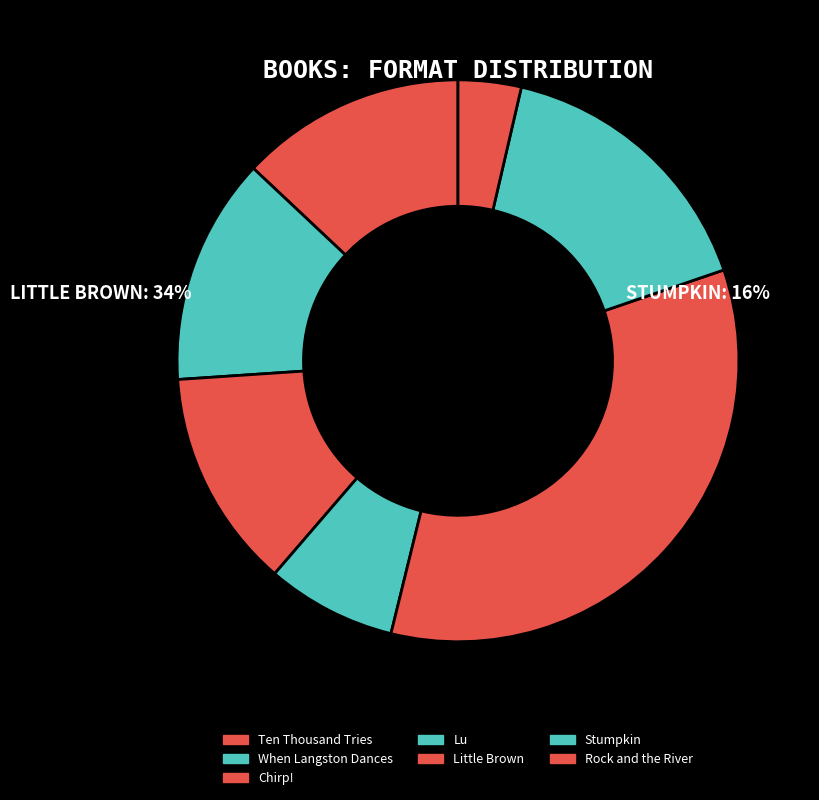

To the nearest percent, what is the average slice percentage?

14%